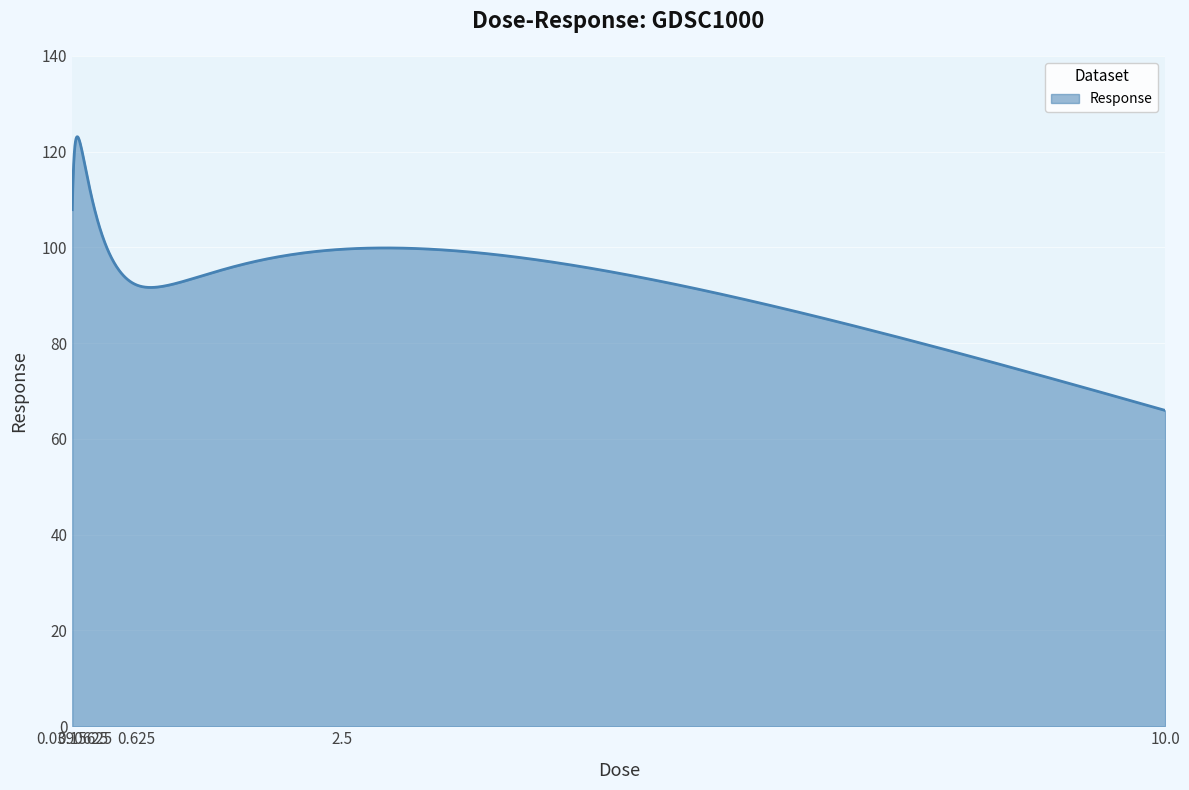

What is the minimum value shown in the chart?

66.0